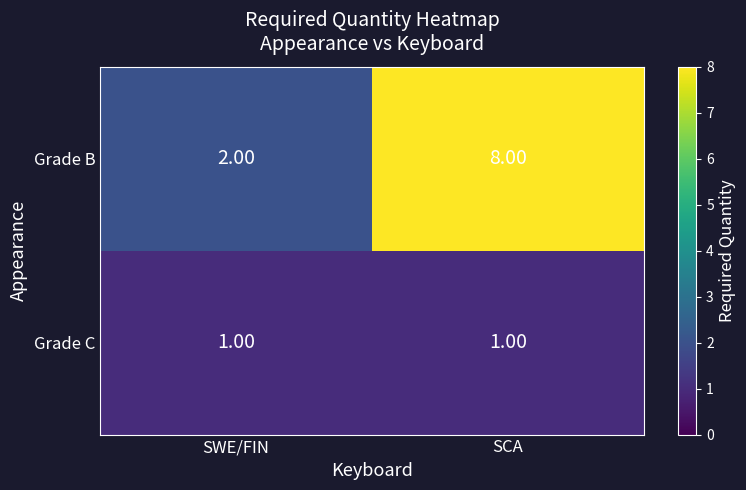

What is the sum of the Grade B values at SCA and SWE/FIN?

10